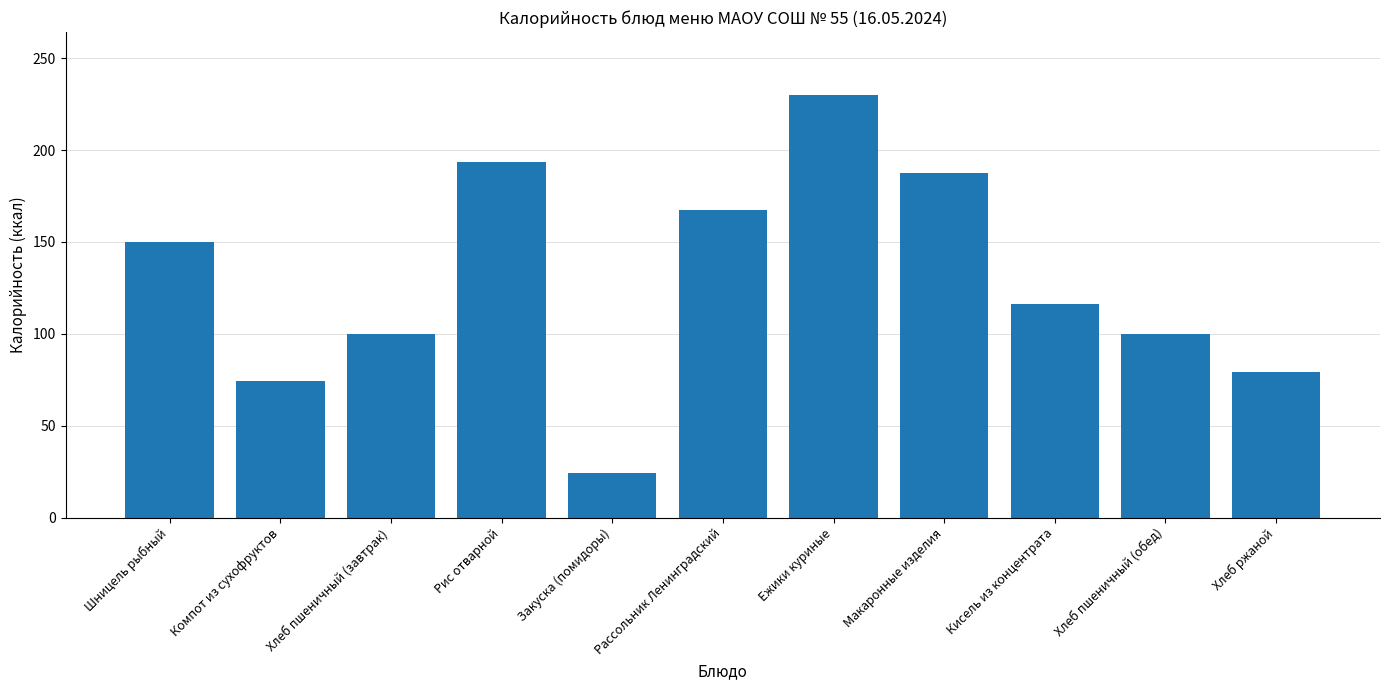

Which has a higher value, Рис отварной or Хлеб ржаной?

Рис отварной